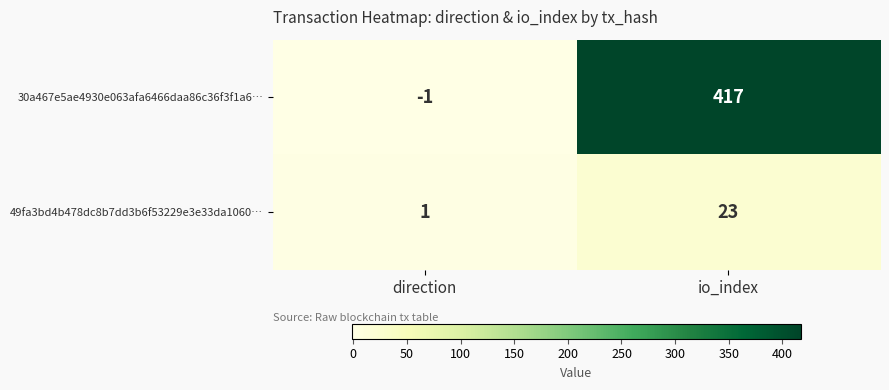

What is the smallest value displayed?

-1